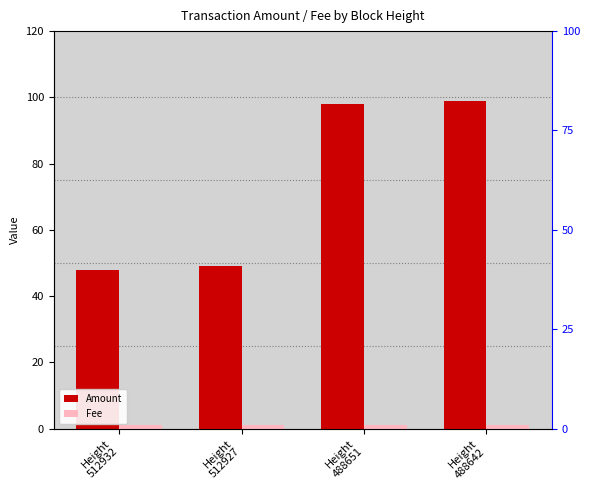

What is the average value of the Amount series?

74